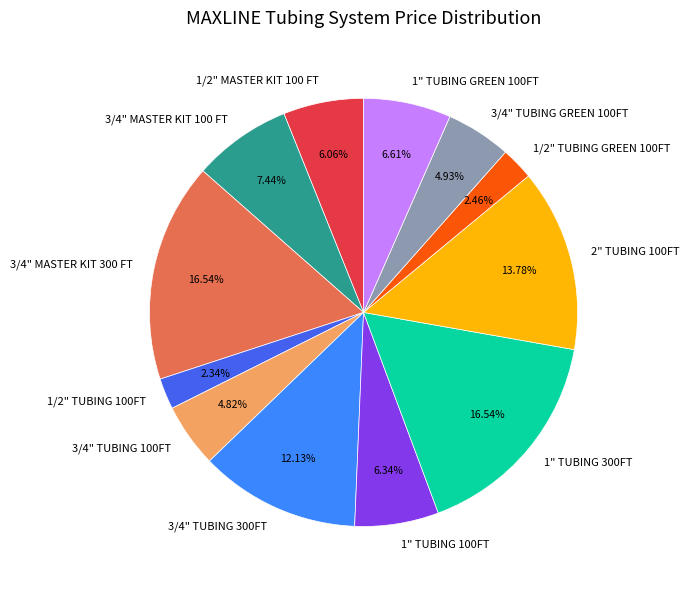

Approximately how many times larger is the value at 1" TUBING 300FT compared to 3/4" TUBING GREEN 100FT?

3.4